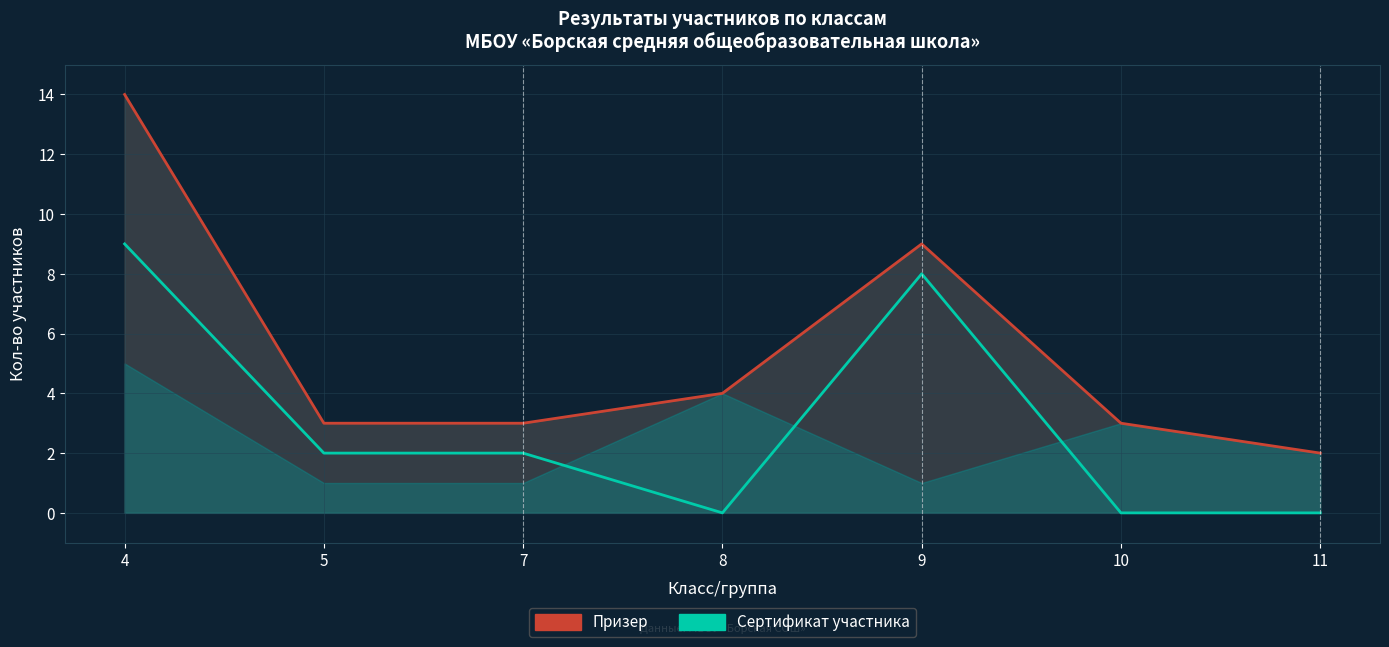

What is the difference between the highest and lowest values at 4?

5